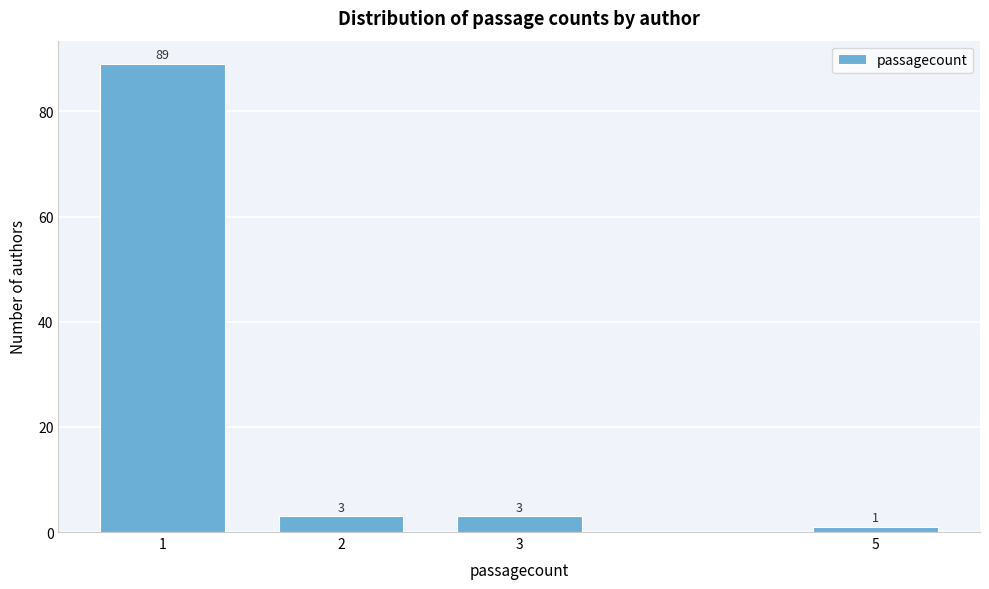

Reading left to right, transcribe all the data shown in this chart.

89	3	3	1